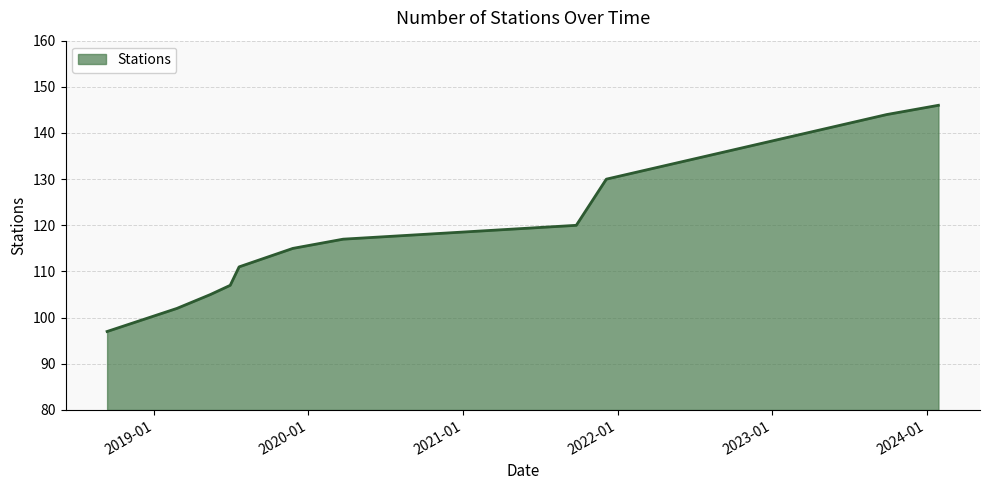

What is the maximum value shown in the chart?

146